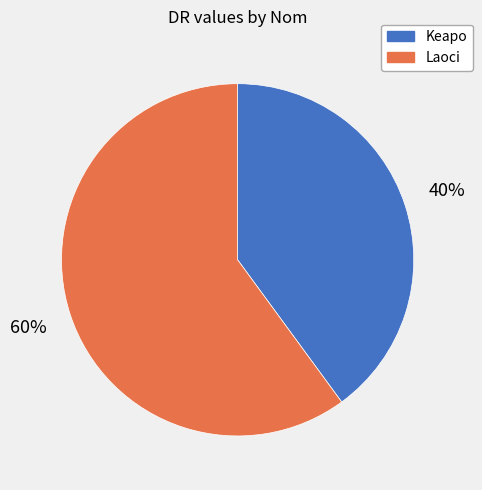

To the nearest percent, what portion does Laoci represent?

60%